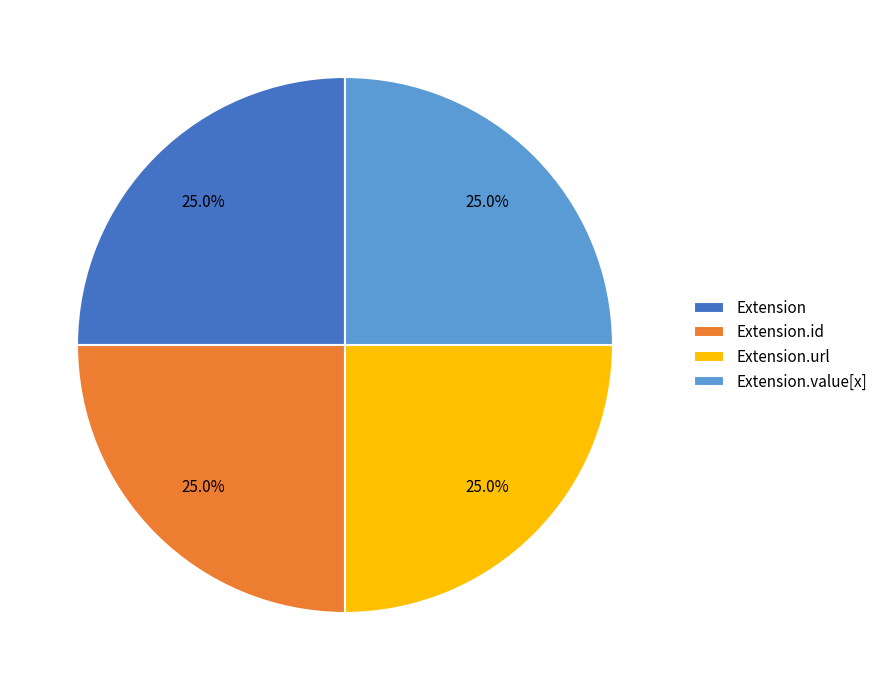

How much of the chart is everything except Extension?

75.0%